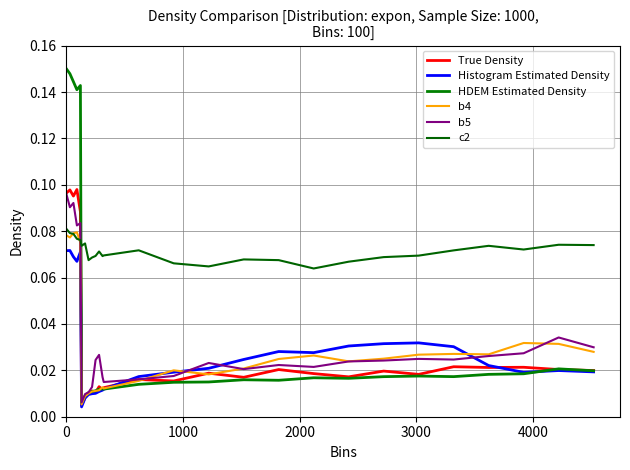

How many times do c2 and True Density cross each other?

1